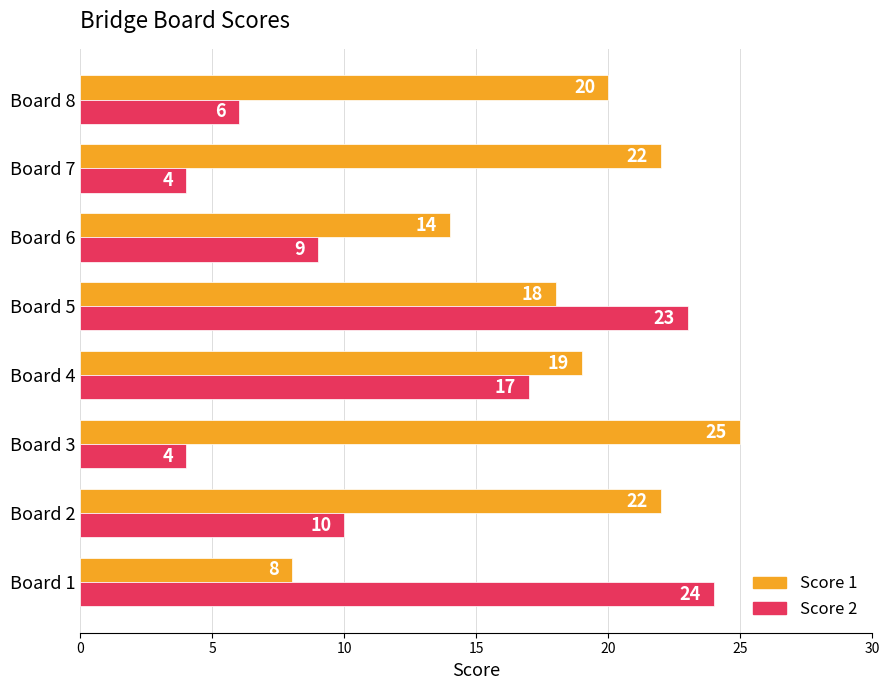

Which series has the widest spread of values?

Score 2